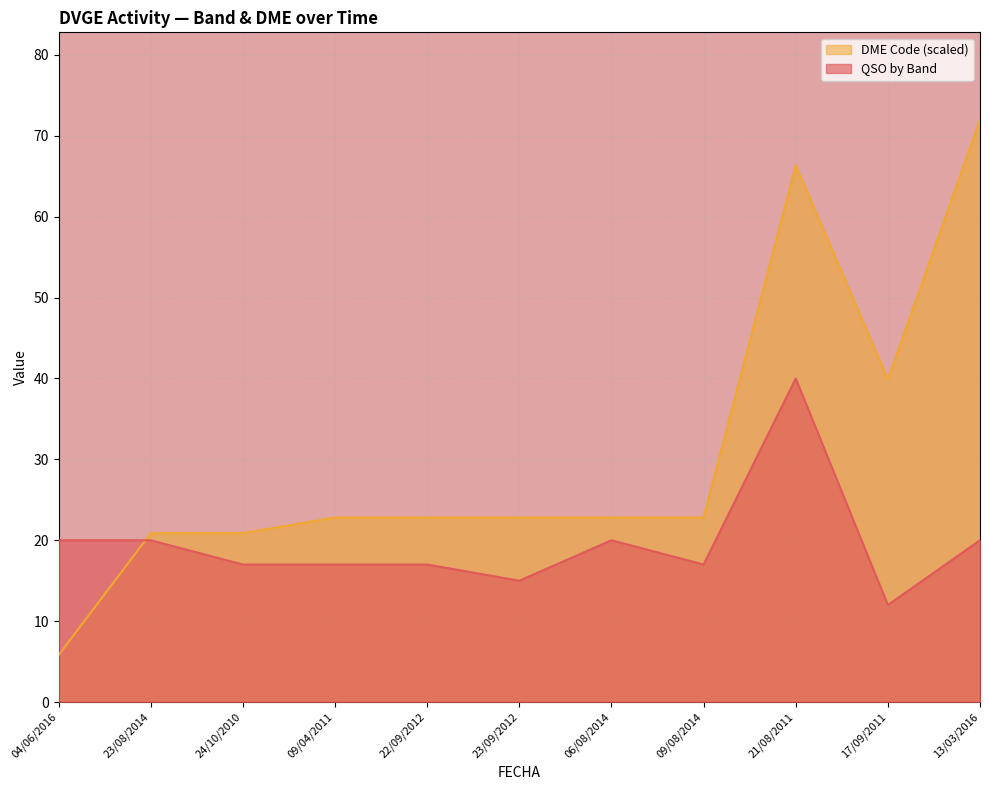

At which category does DME Code reach its first local peak?

21/08/2011